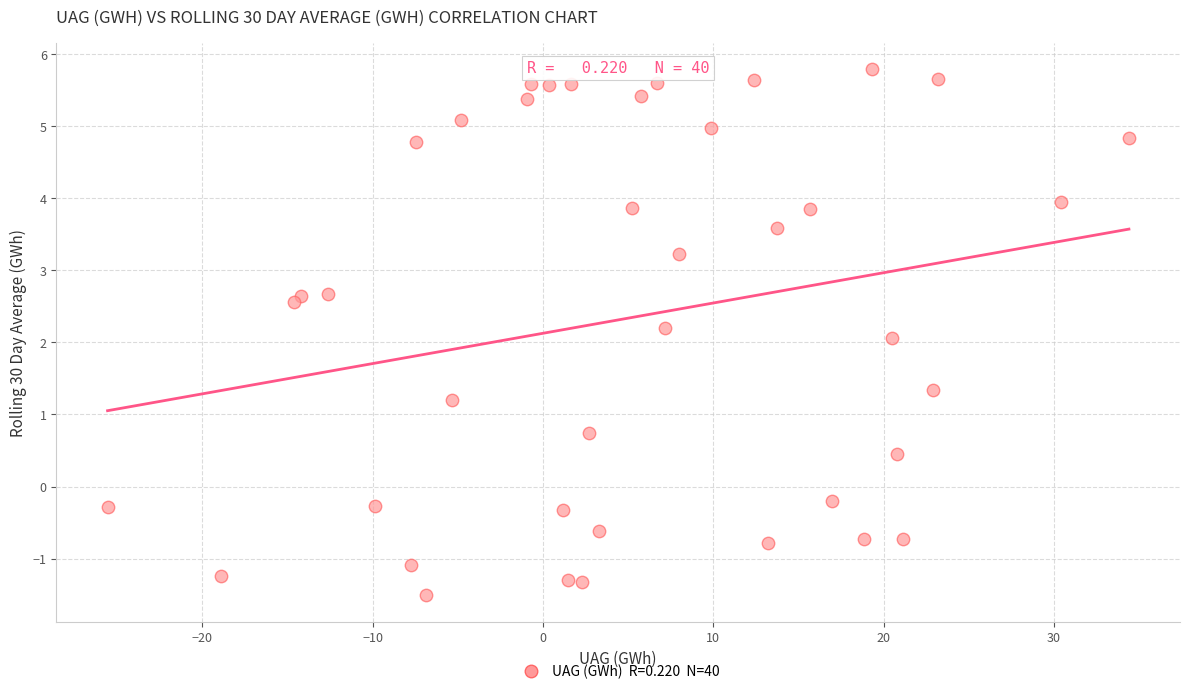

What is the range of X values (max minus min)?

60.0